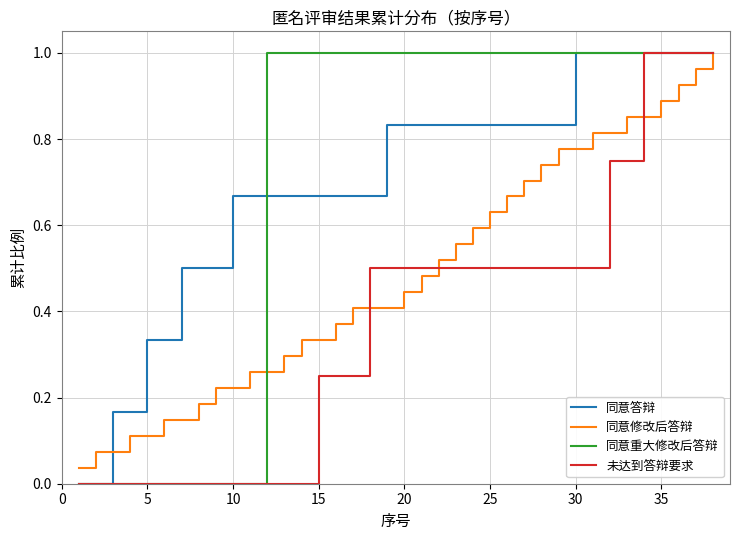

What are all the series names shown in the legend?

同意答辩, 同意修改后答辩, 同意重大修改后答辩, 未达到答辩要求